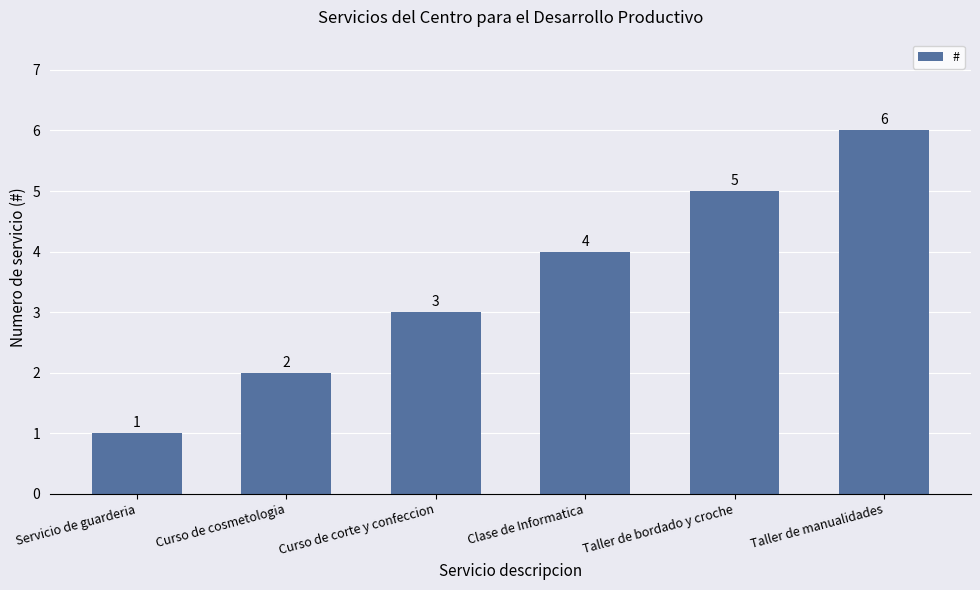

Between Taller de bordado y croche and Clase de Informatica, which is larger?

Taller de bordado y croche